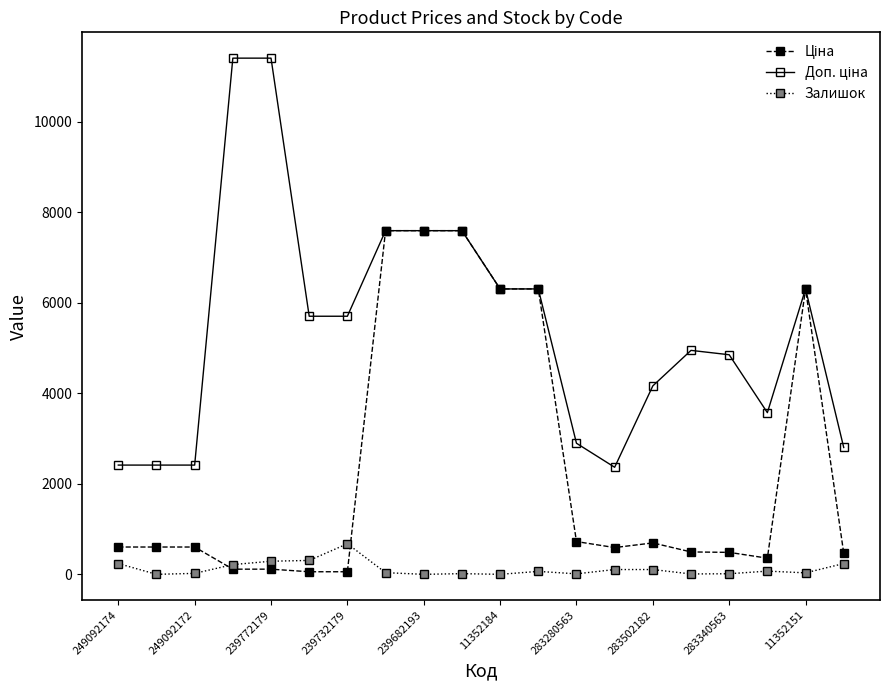

True or false: Залишок has more than 1 interior local peaks.

True